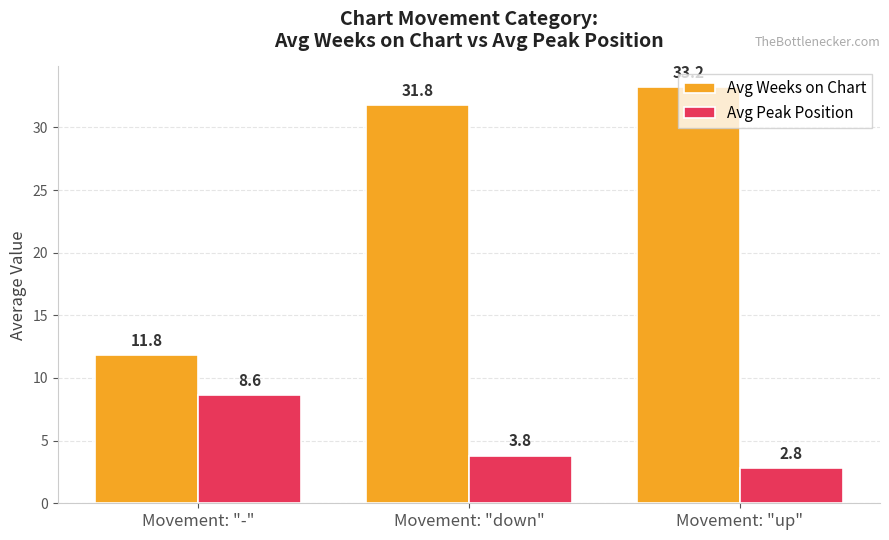

True or false: Avg Peak Position has a value of 2.4 at Movement: "-".

False